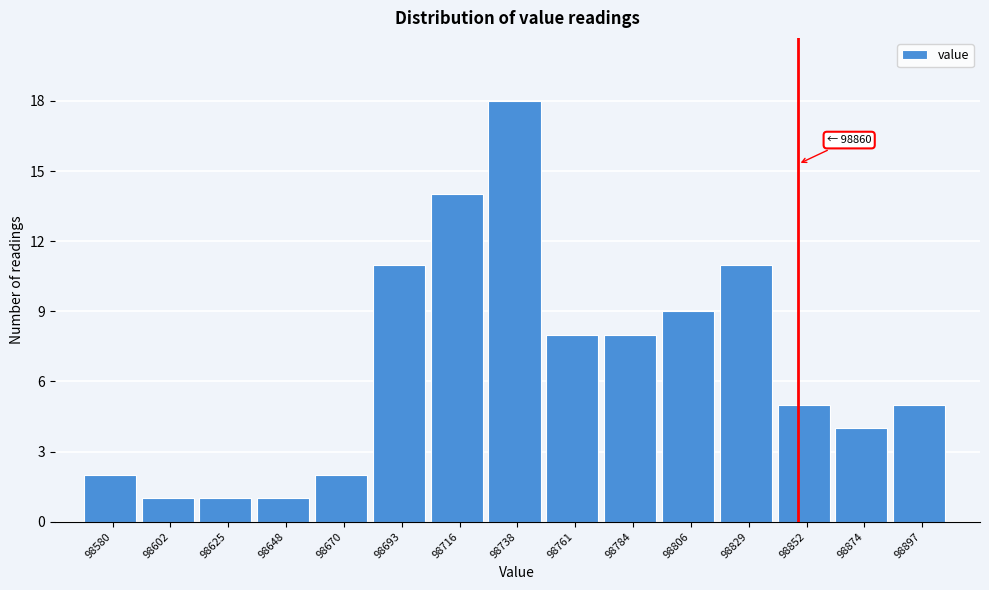

Reading left to right, extract all data points from this chart.

2	1	1	1	2	11	14	18	8	8	9	11	5	4	5